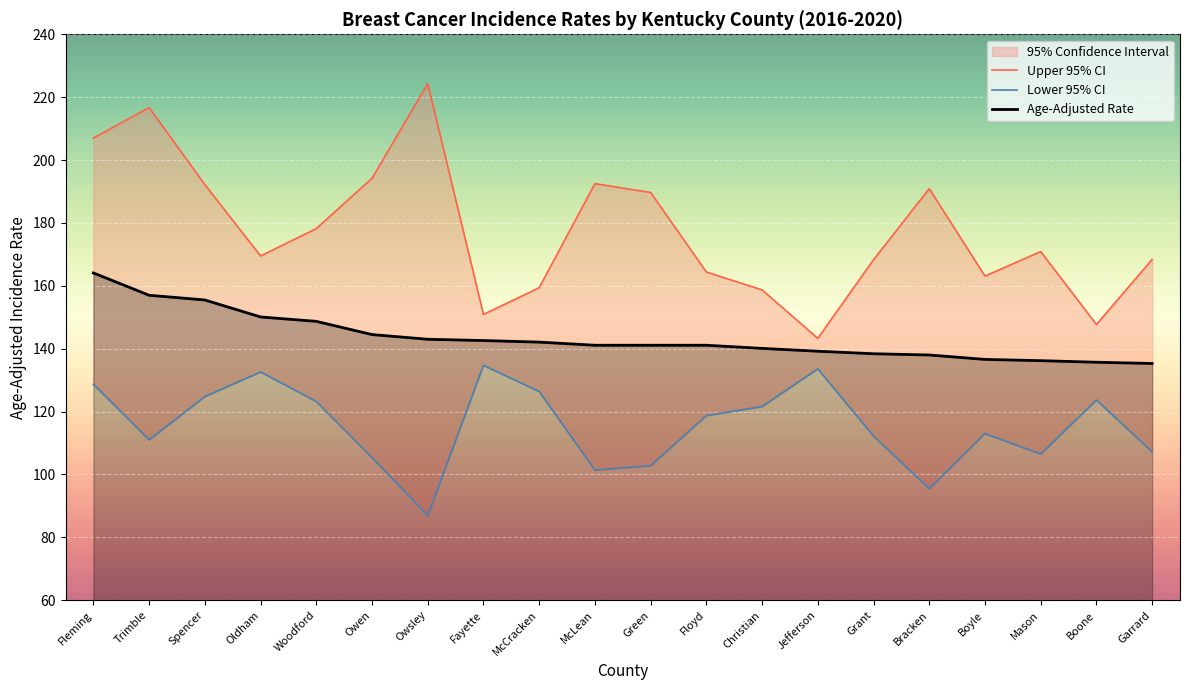

At which label does Age-Adjusted Rate reach its peak?

Fleming